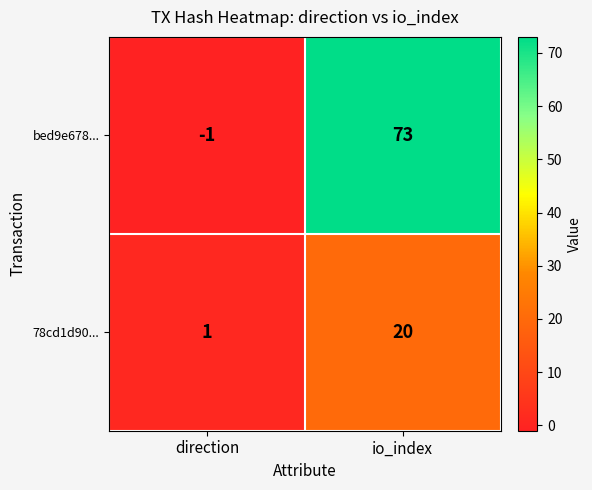

Rank the series by their average value, from lowest to highest.

78cd1d90..., bed9e678...